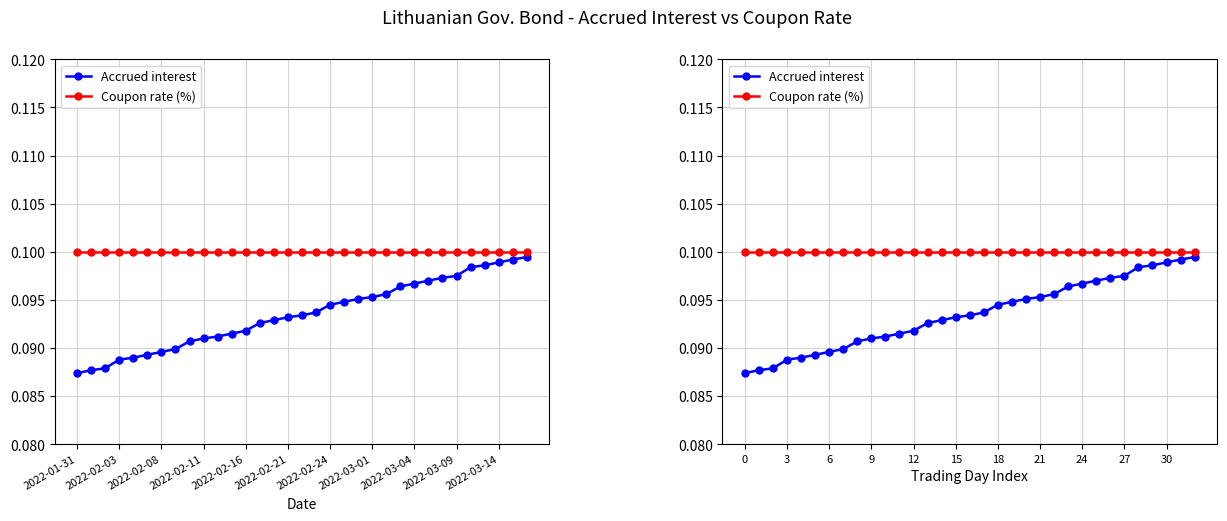

Does the chart have visible grid lines?

Yes